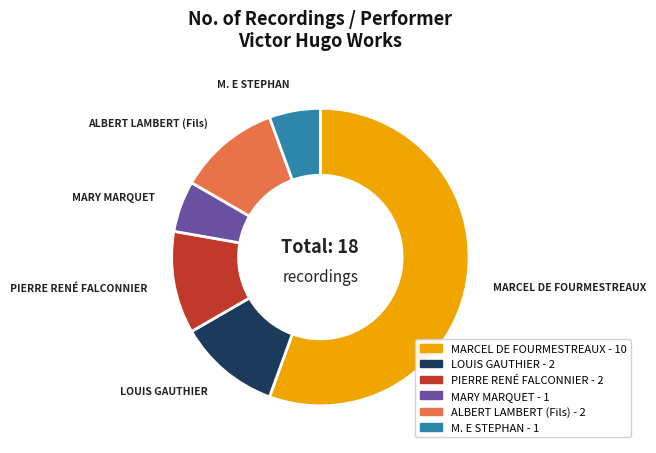

What is the ratio of the value at MARY MARQUET to the value at LOUIS GAUTHIER?

0.5